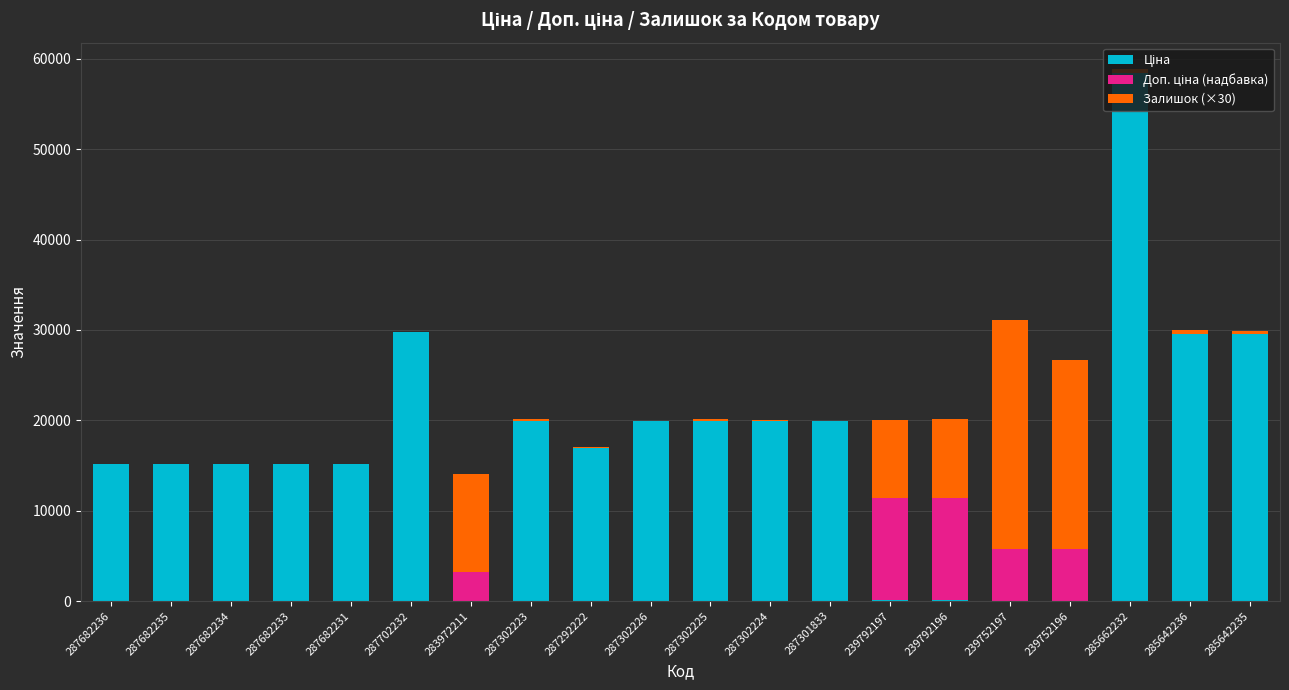

How many data points does each series have?

20